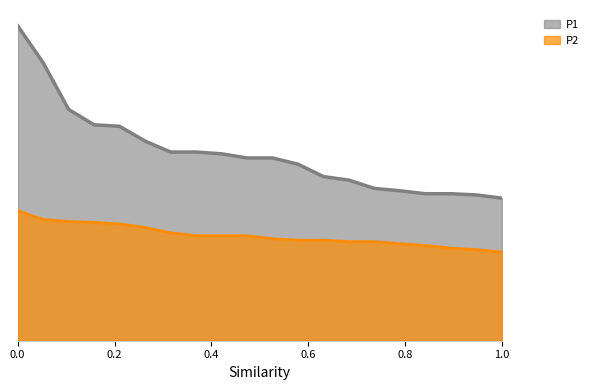

What are all the series names shown in the legend?

P1, P2